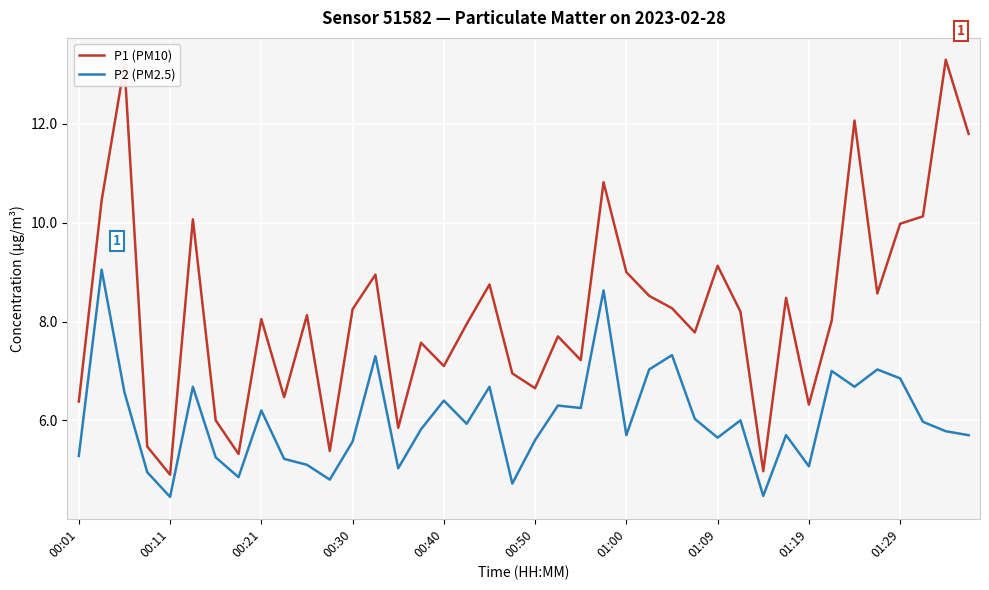

Which series has the largest range (max minus min)?

P1 (PM10)